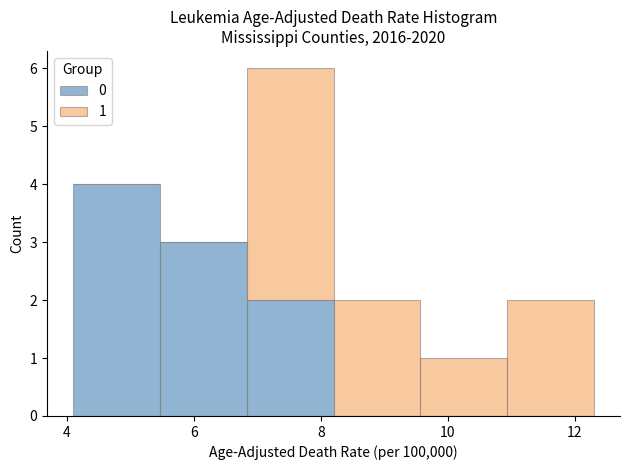

Which range on the x-axis has the tallest stacked bar (by total height)?

6.8 to 8.2